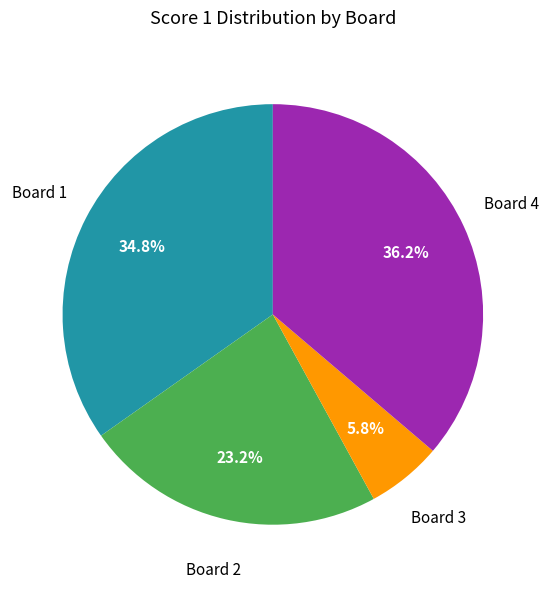

Is there a majority slice in this chart?

No